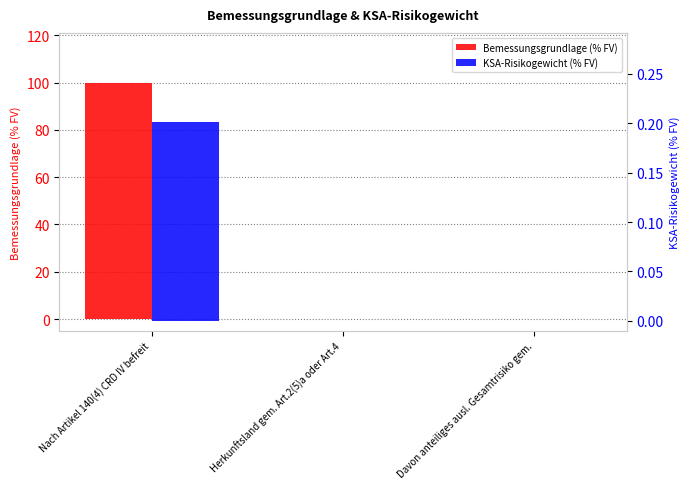

Reading left to right, extract all data points from this chart.

Bemessungsgrundlage (% FV): Nach Artikel 140(4) CRD IV befreit=100.0	Herkunftsland gem. Art.2(5)a oder Art.4=0.0	Davon anteiliges ausl. Gesamtrisiko gem.=0.0
KSA-Risikogewicht (% FV): Nach Artikel 140(4) CRD IV befreit=0.2	Herkunftsland gem. Art.2(5)a oder Art.4=0.0	Davon anteiliges ausl. Gesamtrisiko gem.=0.0